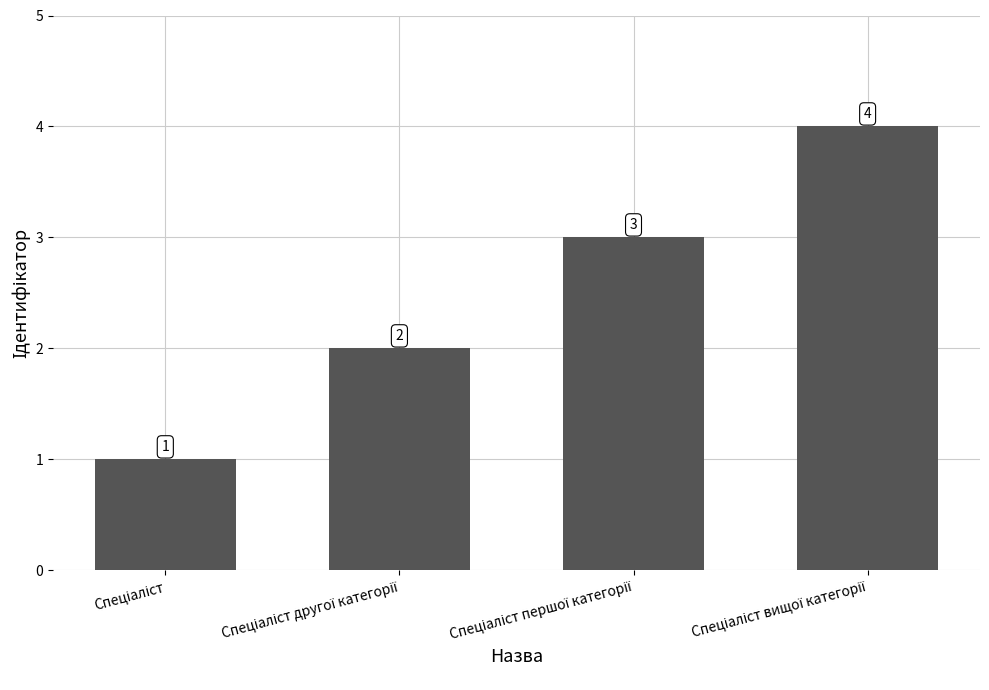

What is the value of the 2nd bar from the left?

2